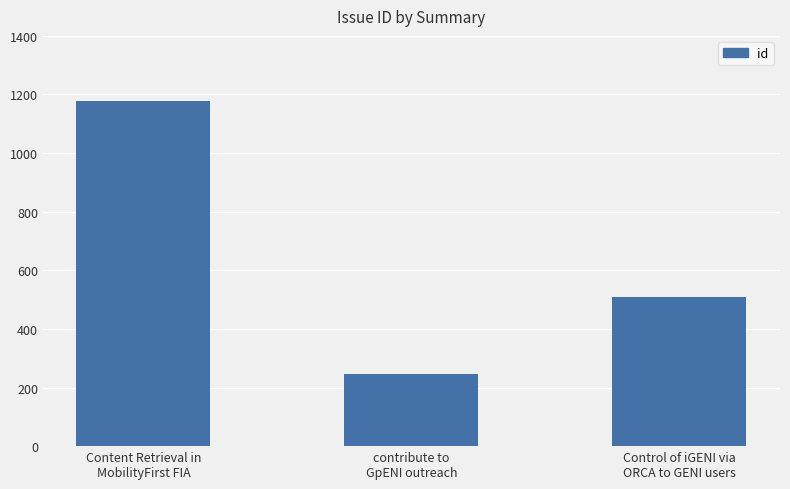

What value does the data have at contribute to
GpENI outreach, to the nearest 100?

200